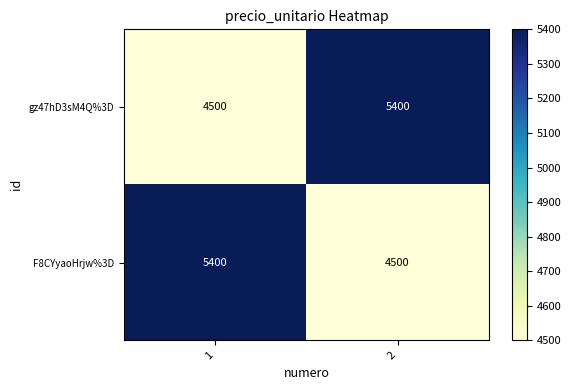

What is the total value across all series at 1?

9900